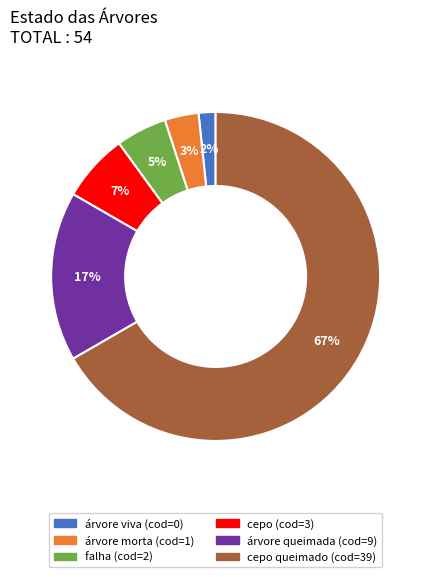

To the nearest percent, what is the average slice percentage?

17%